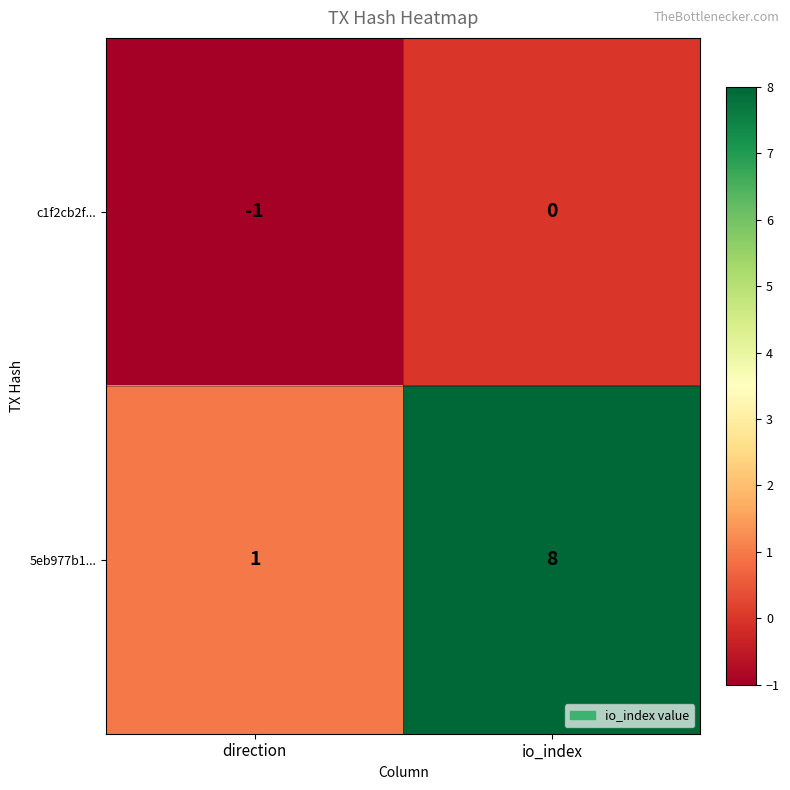

Reading right to left, what are all the values shown in this chart?

c1f2cb2f...: 0	-1
5eb977b1...: 8	1